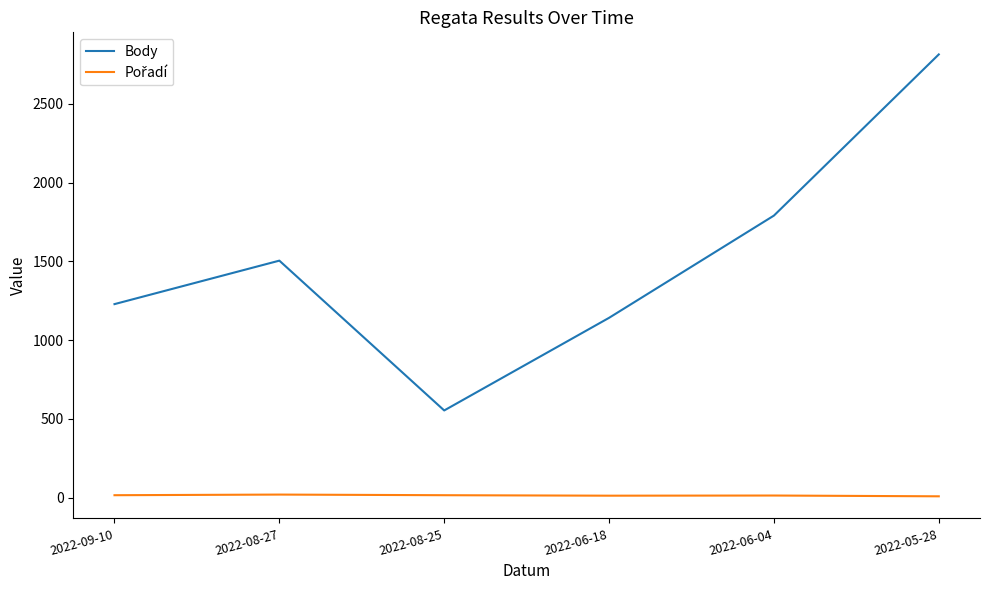

What is the difference between the maximum and second lowest values in the Body series?

1672